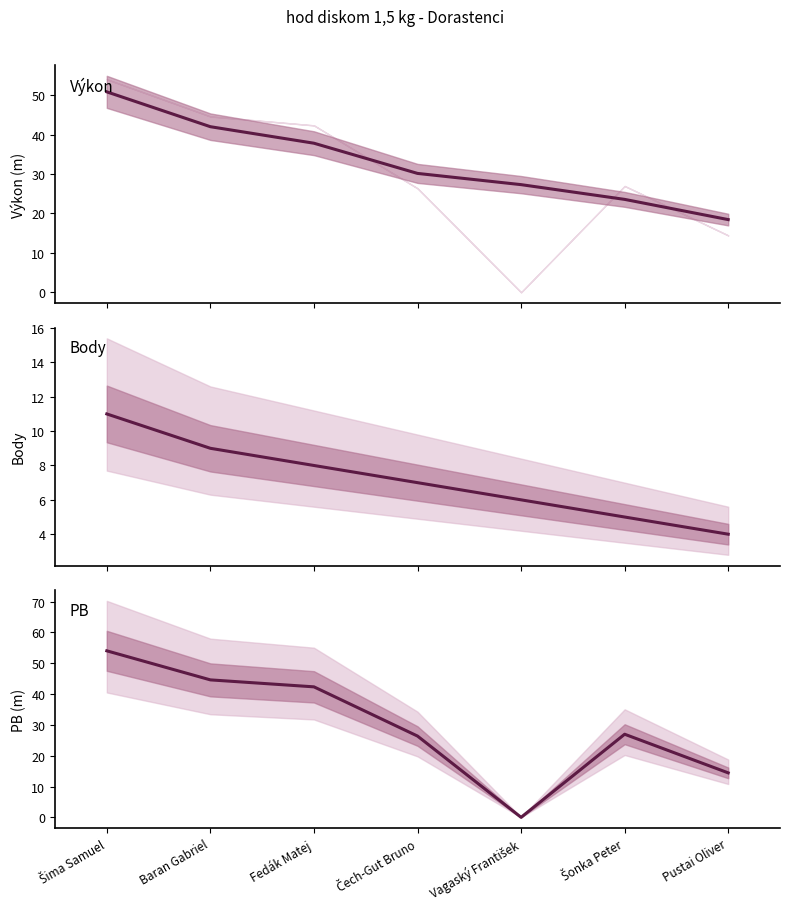

How many data points in Výkon are above 30?

4